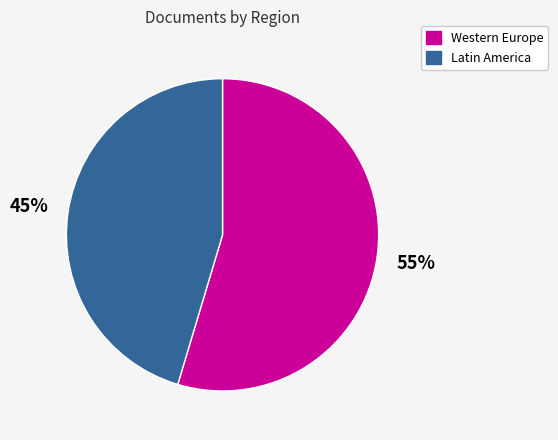

What is the largest slice in the pie chart?

Western Europe